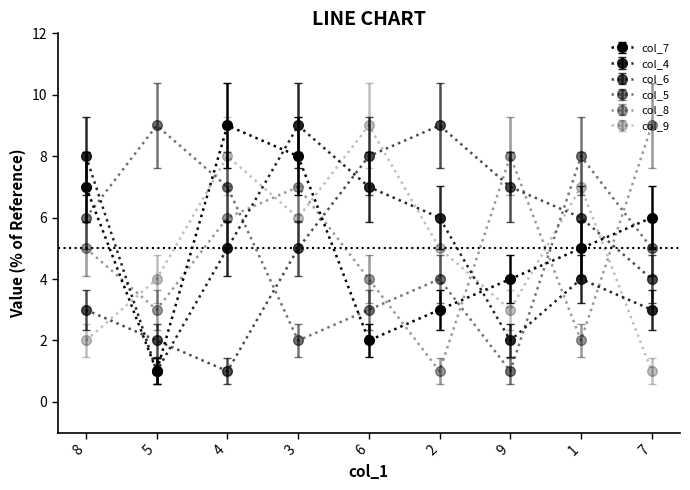

What is the value of the col_7 point at the 5th from the left?

2